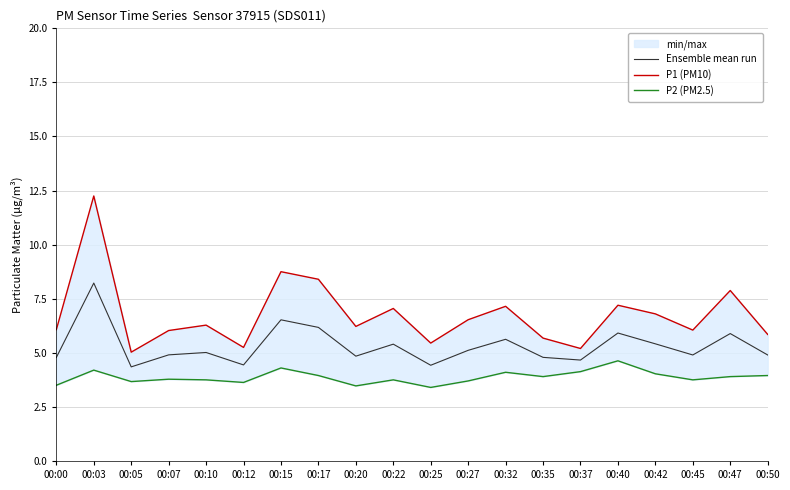

At which label does Ensemble mean run reach its peak?

00:03